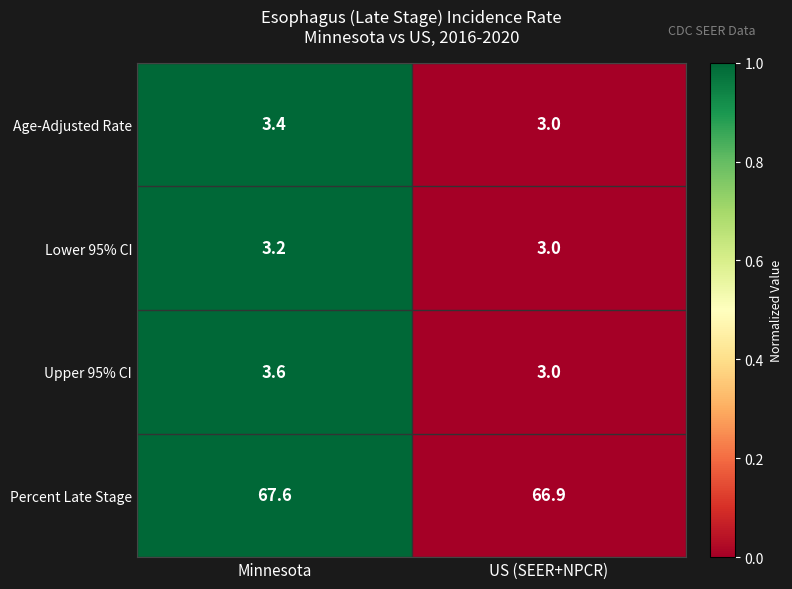

Reading left to right, list all the values displayed in this chart.

Age-Adjusted Rate: Minnesota=3.4	US (SEER+NPCR)=3.0
Lower 95% CI: Minnesota=3.2	US (SEER+NPCR)=3.0
Upper 95% CI: Minnesota=3.6	US (SEER+NPCR)=3.0
Percent Late Stage: Minnesota=67.6	US (SEER+NPCR)=66.9